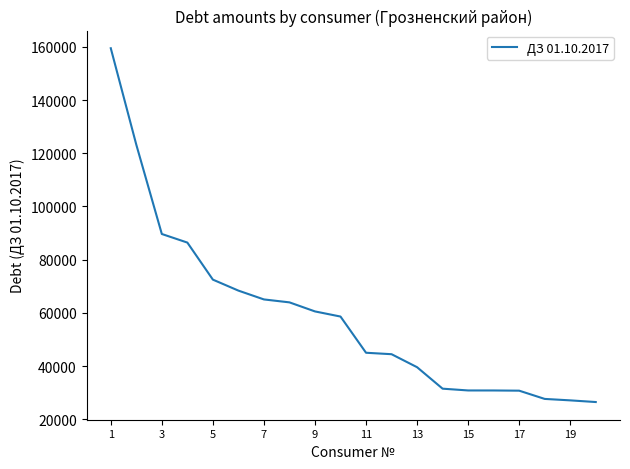

What is the smallest value displayed?

26463.4